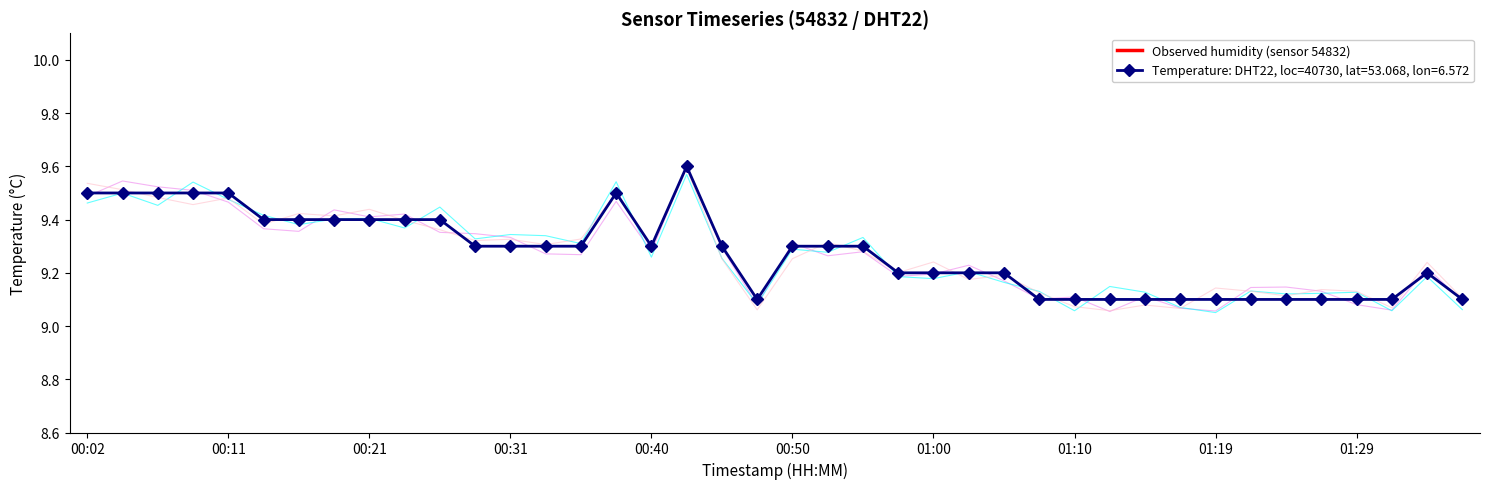

Between 00:45 and 00:16, which is larger?

00:16